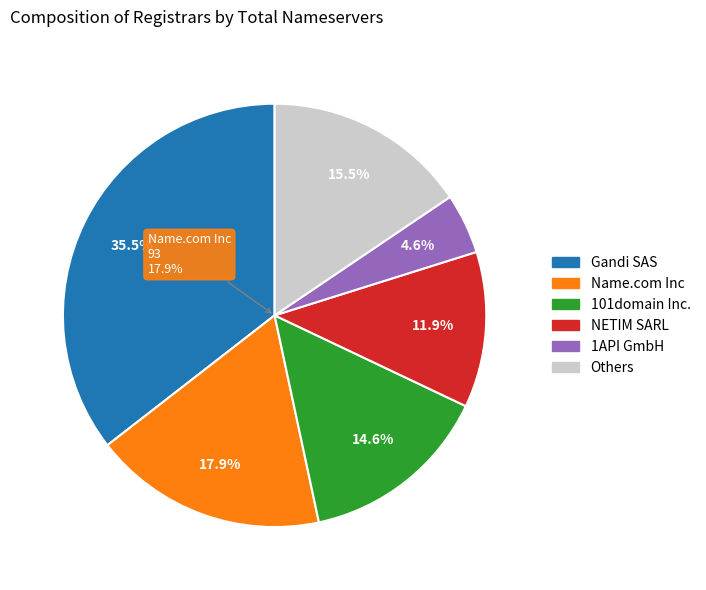

To the nearest percent, what portion does Hosting Concepts B.V. represent?

2%